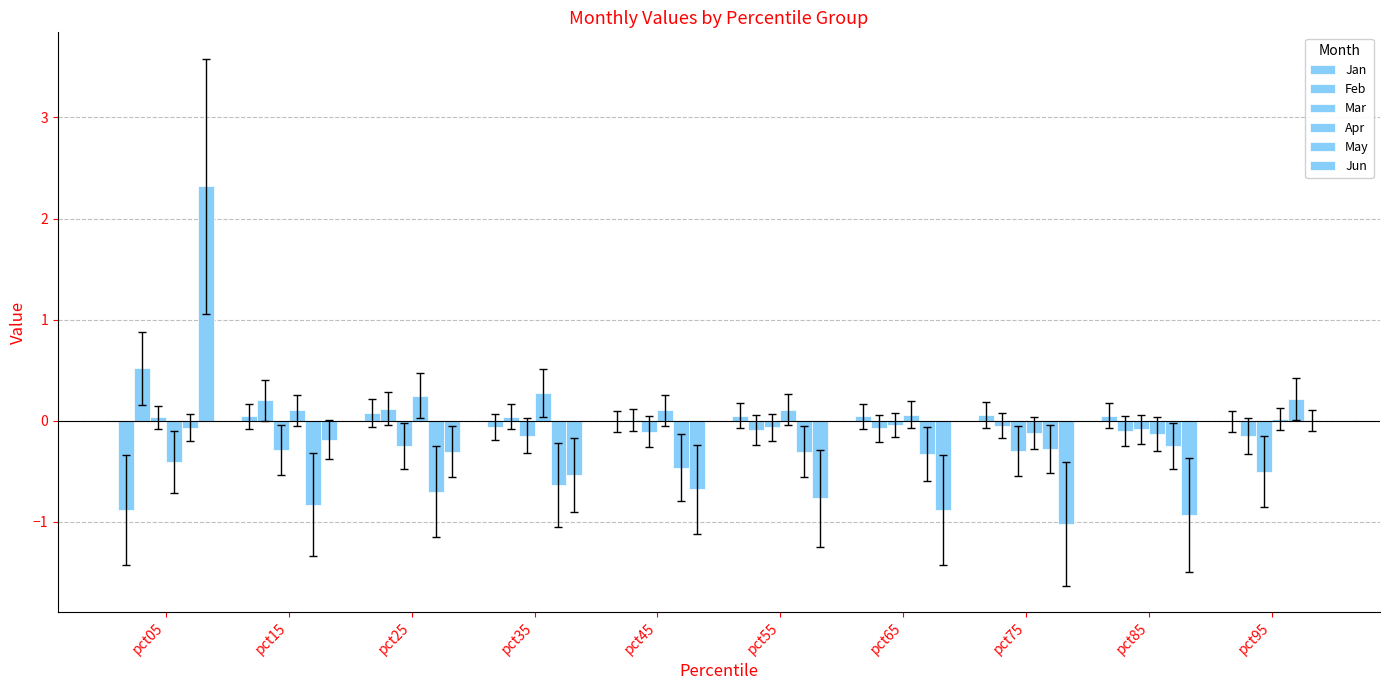

How many groups of bars are there?

10